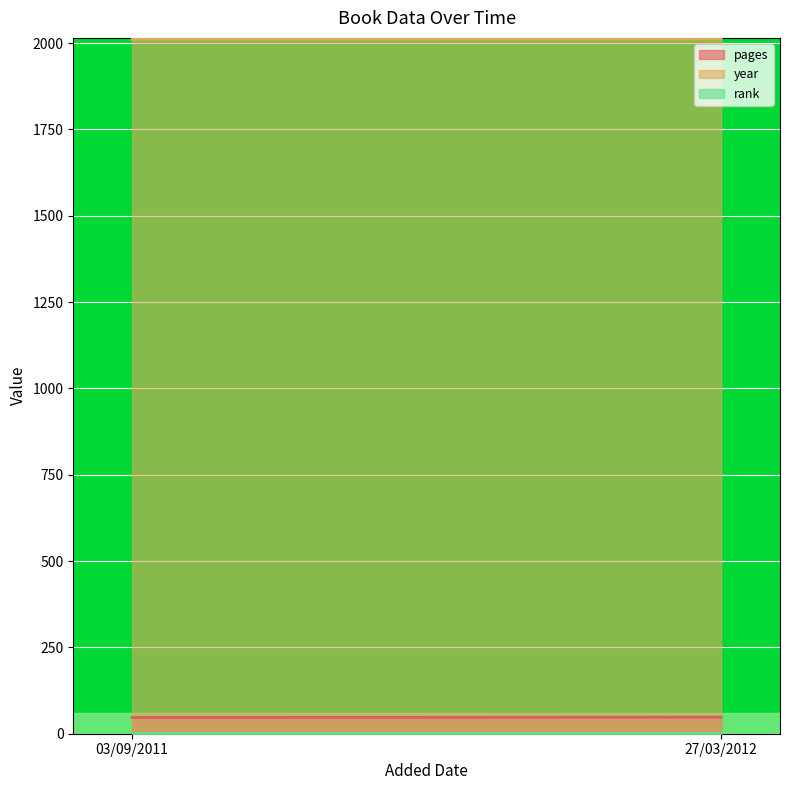

What is the average value of the rank series?

1